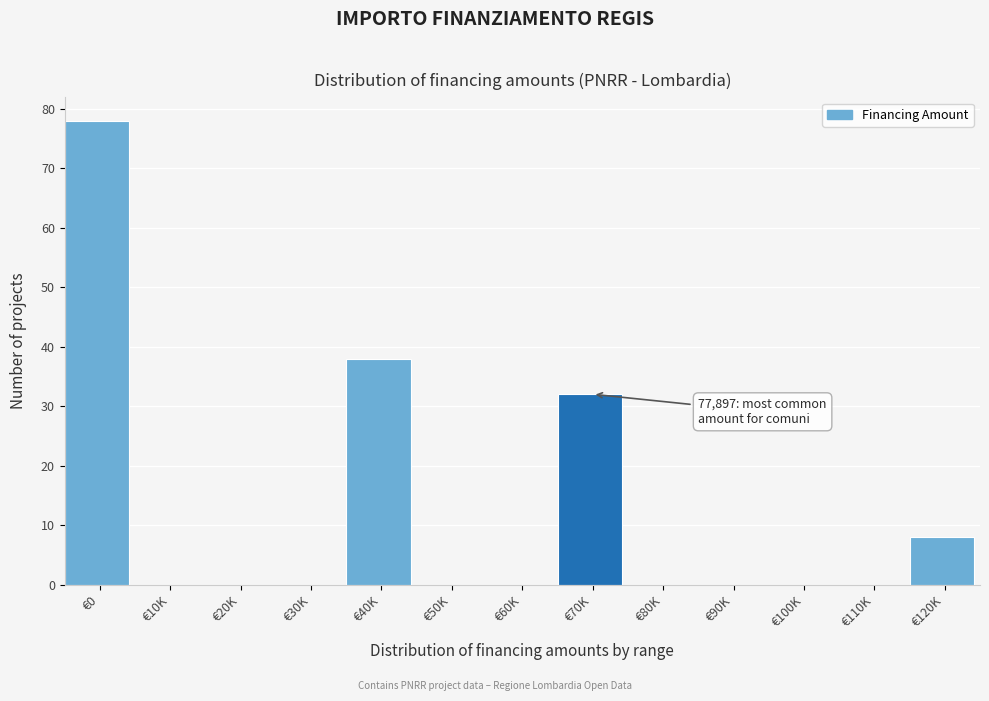

Reading left to right, list all the values displayed in this chart.

€0=78	€10K=0	€20K=0	€30K=0	€40K=38	€50K=0	€60K=0	€70K=32	€80K=0	€90K=0	€100K=0	€110K=0	€120K=8